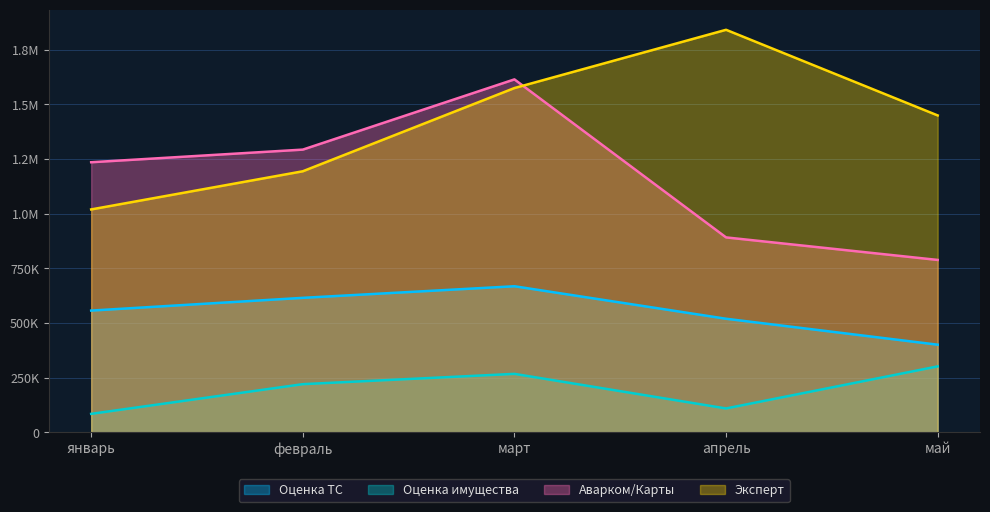

Between апрель and май, which is larger?

апрель